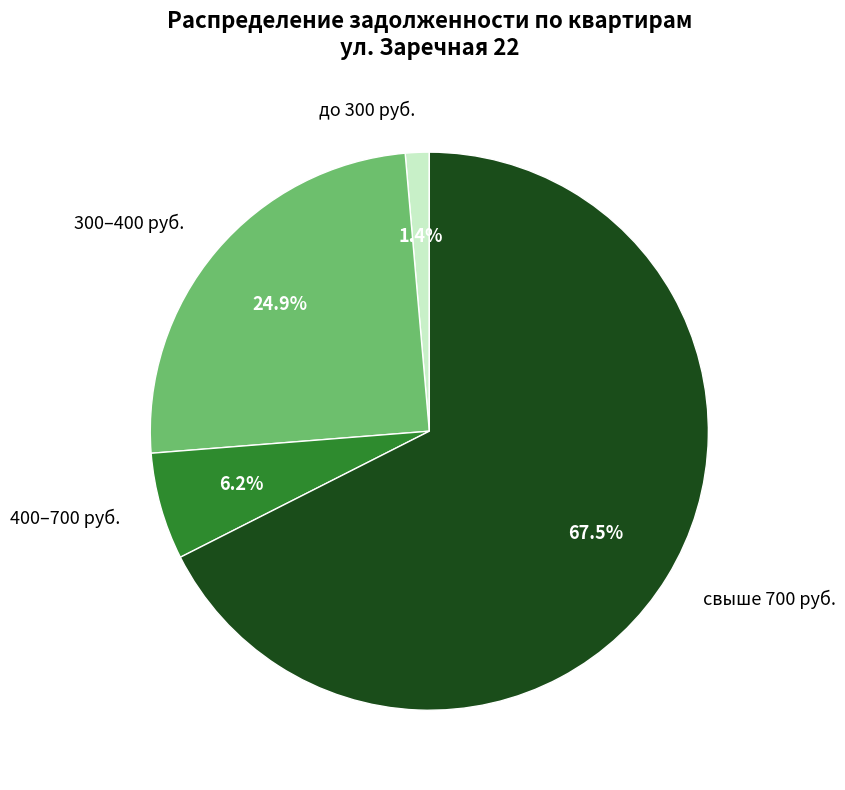

Which slice is the largest?

свыше 700 руб.